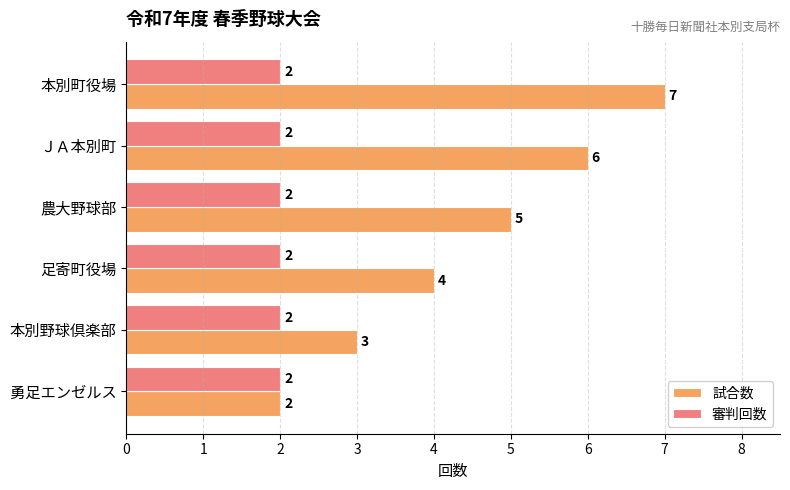

The 審判回数 series shows 1 at ＪＡ本別町. True or false?

False